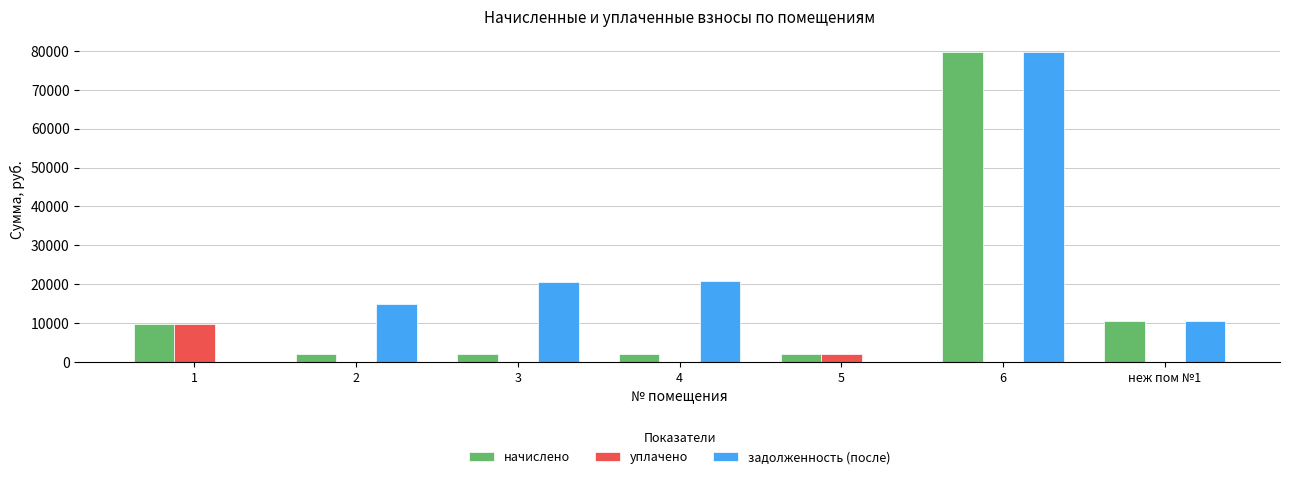

The value of задолженность (после) at неж пом №1 is 10485.0. True or false?

True